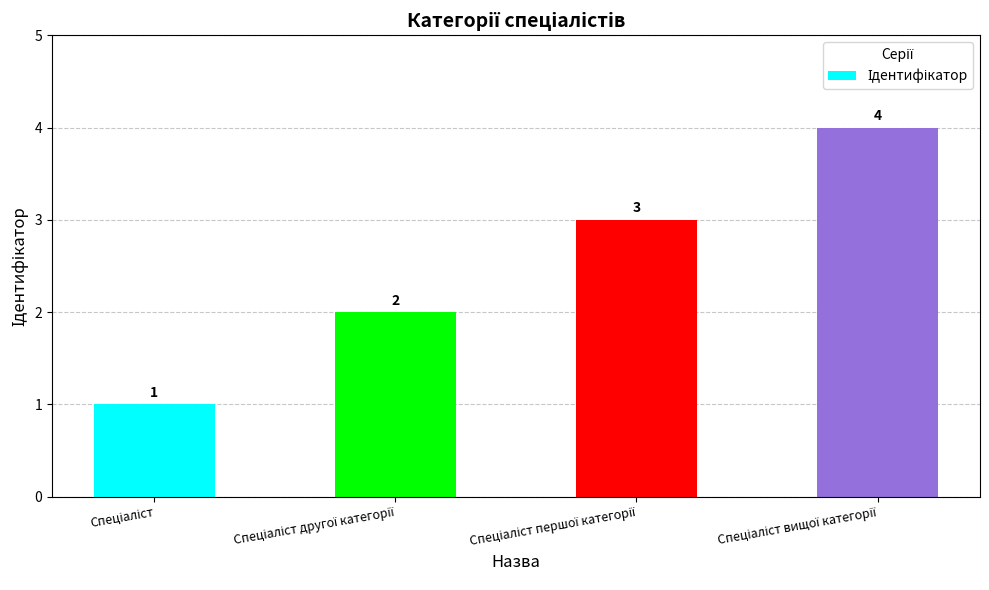

How many categories are shown in the chart?

4